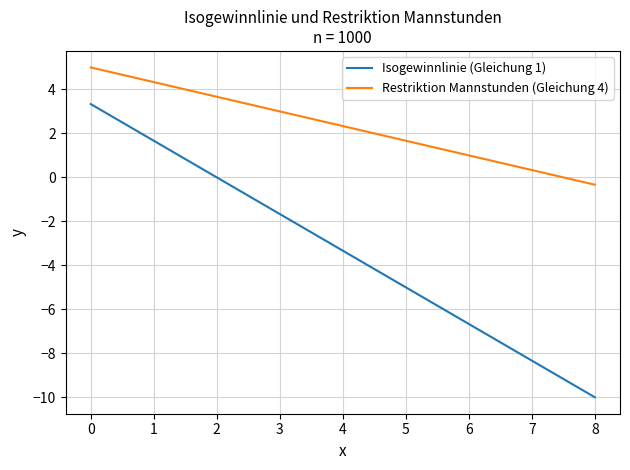

What are all the series names shown in the legend?

Isogewinnlinie (Gleichung 1), Restriktion Mannstunden (Gleichung 4)